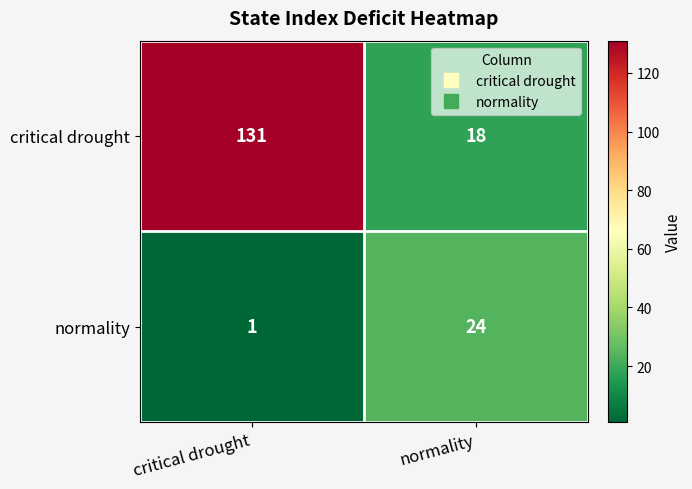

List the series in order of their peak value, lowest first.

normality, critical drought